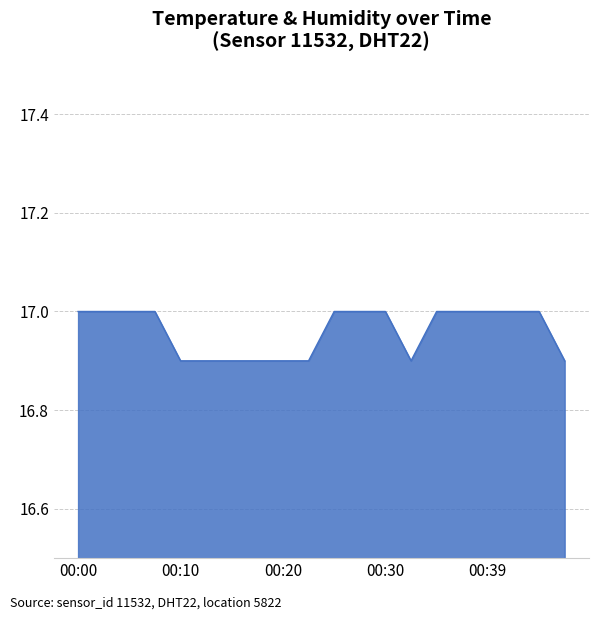

Reading left to right, extract all data points from this chart.

17.0	17.0	17.0	17.0	16.9	16.9	16.9	16.9	16.9	16.9	17.0	17.0	17.0	16.9	17.0	17.0	17.0	17.0	17.0	16.9